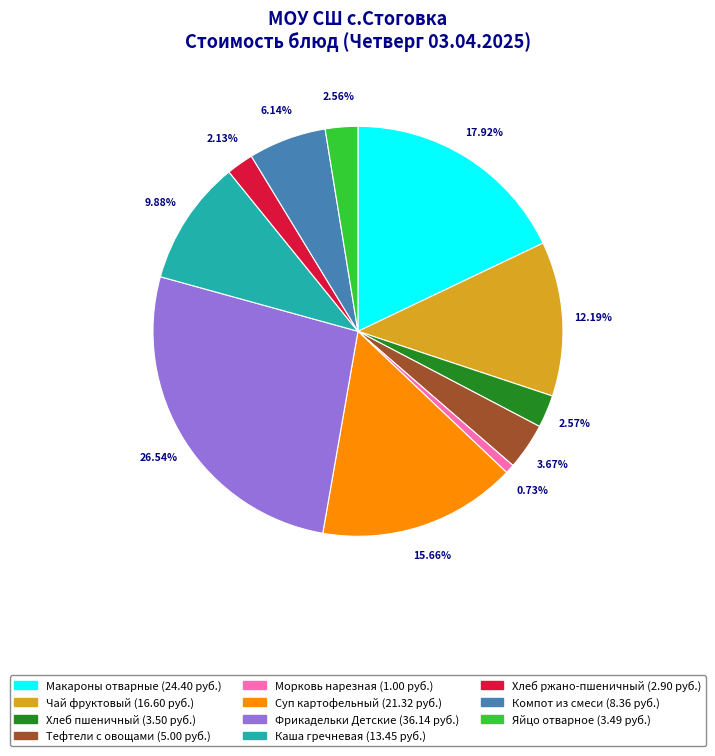

Is there a majority slice in this chart?

No